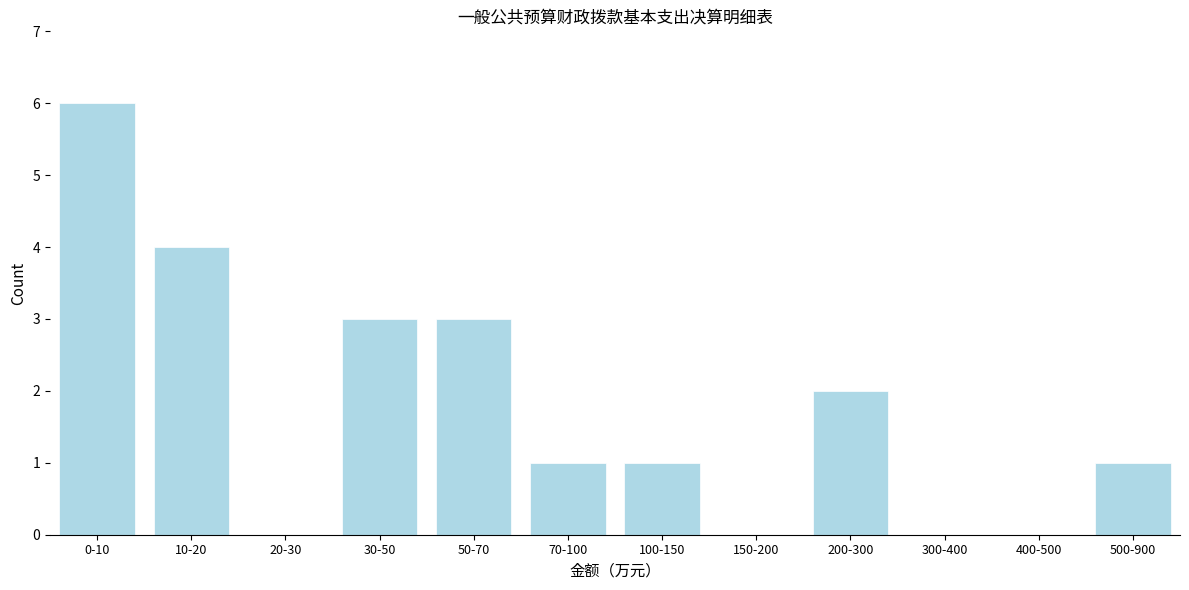

Reading left to right, what are all the values shown in this chart?

0-10=6	10-20=4	20-30=0	30-50=3	50-70=3	70-100=1	100-150=1	150-200=0	200-300=2	300-400=0	400-500=0	500-900=1